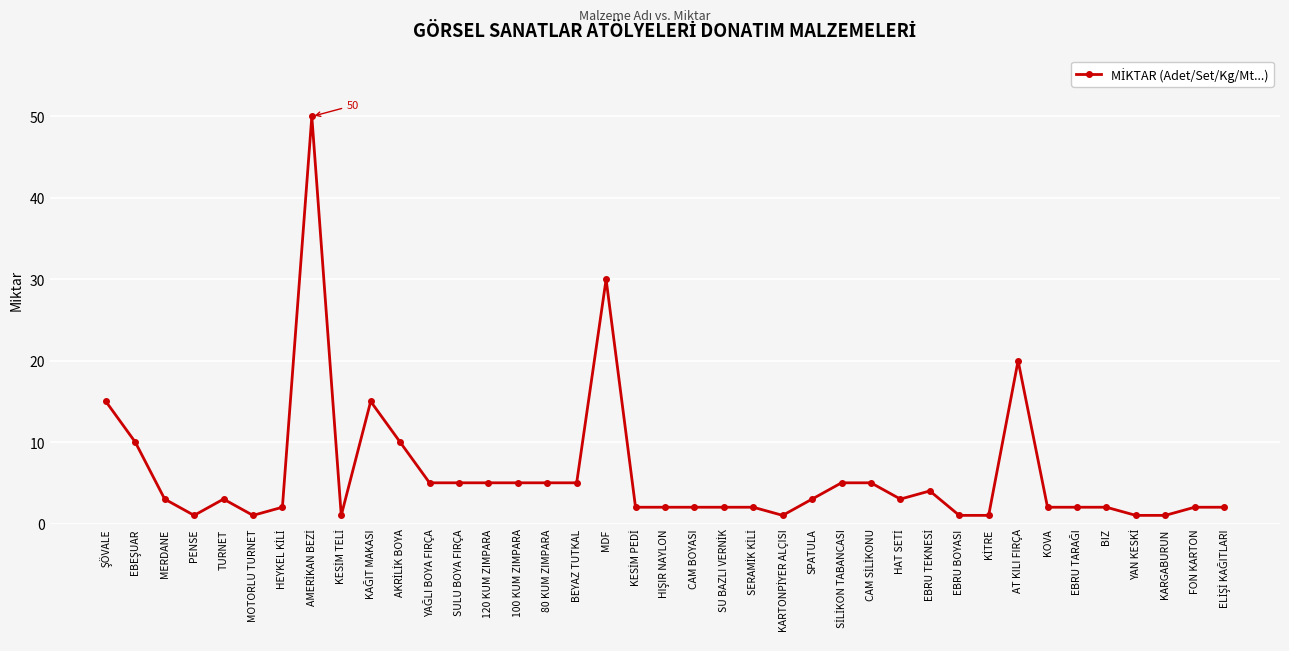

What is the change in value from 120 KUM ZIMPARA to KOVA?

-3